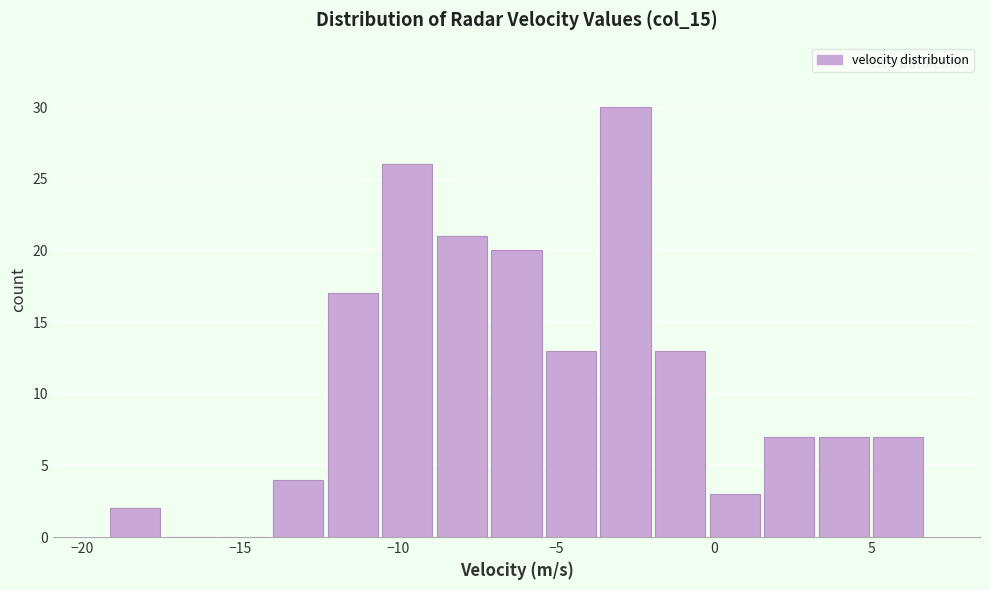

Read against the x-axis, roughly where is the centre of the tallest bar?

-3.0